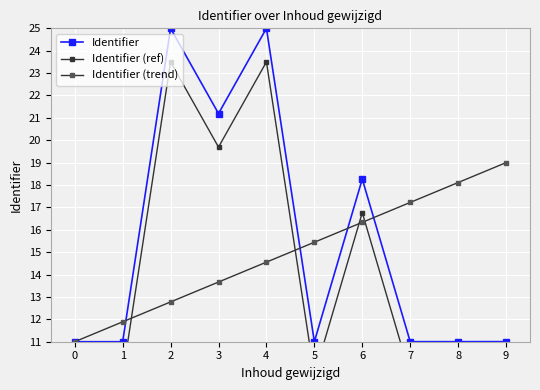

Rank the categories by Identifier value from lowest to highest.

0, 1, 5, 7, 8, 9, 6, 3, 2, 4